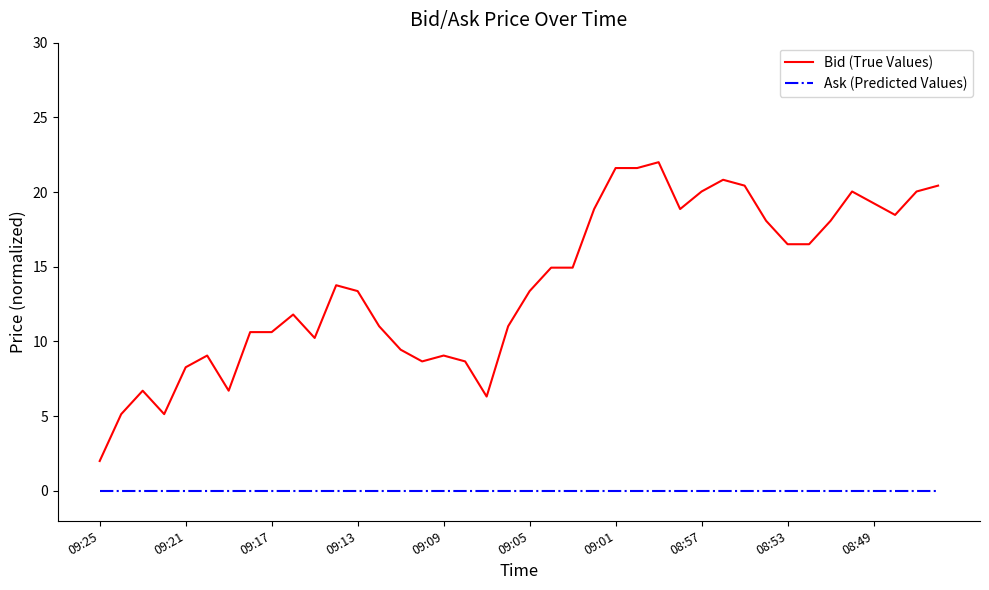

What is the maximum value shown in the chart?

22.0